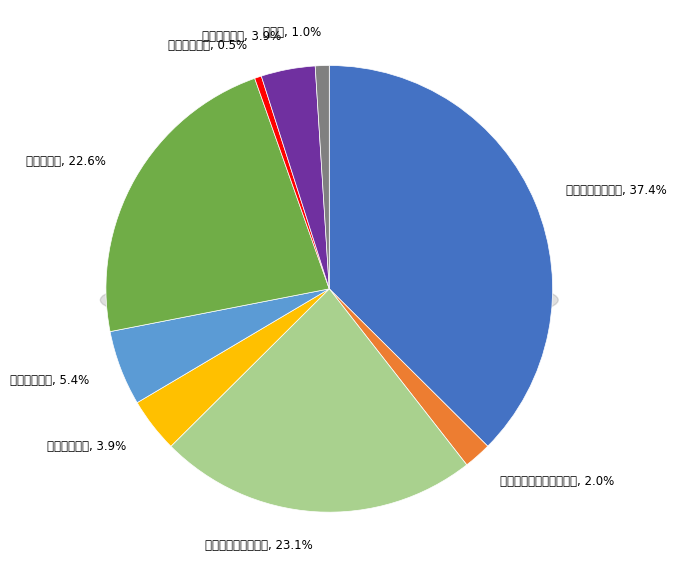

What is the largest slice in the pie chart?

一般公共服务支出